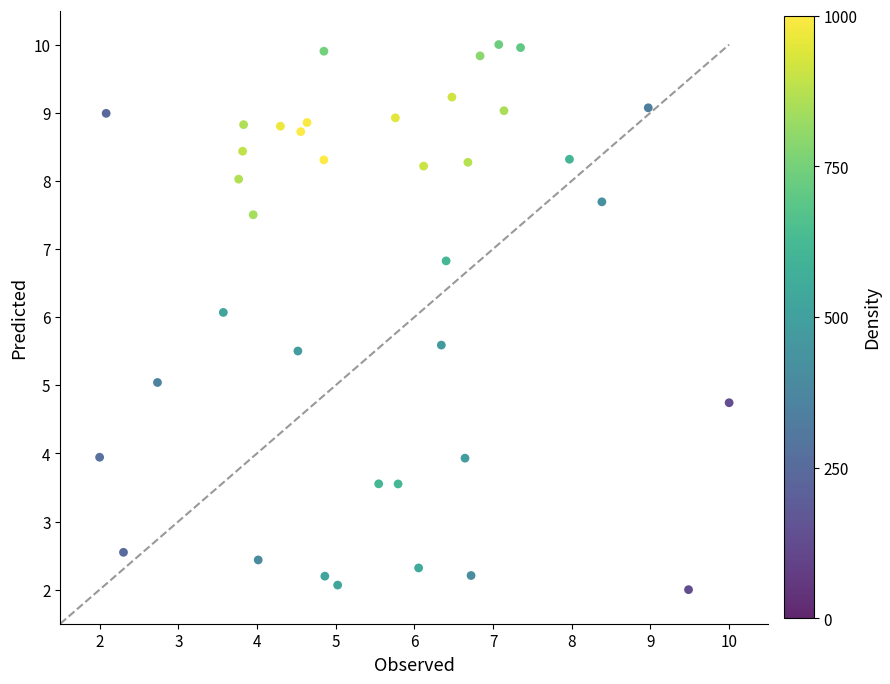

What is the range of X values (max minus min)?

8.0